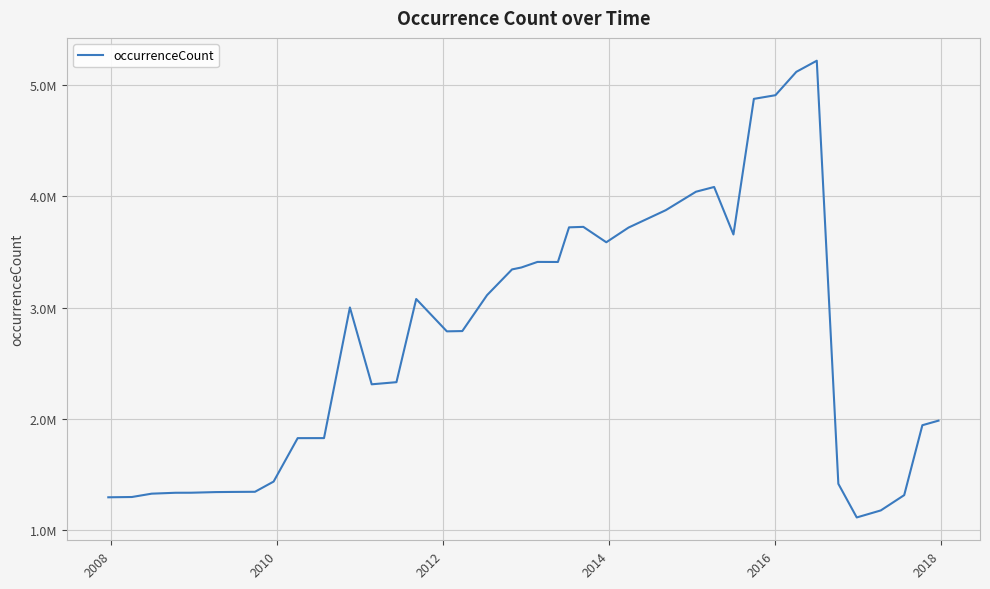

Does the chart have visible grid lines?

Yes